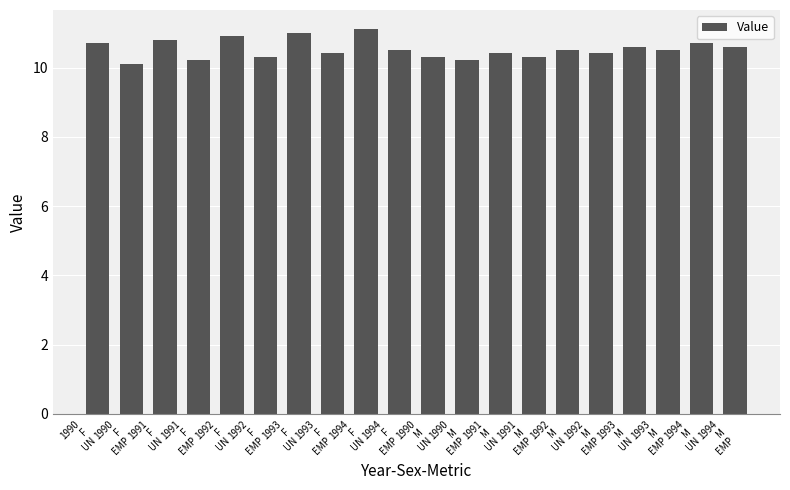

The value at 1994
F
EMP is 6.6. True or false?

False